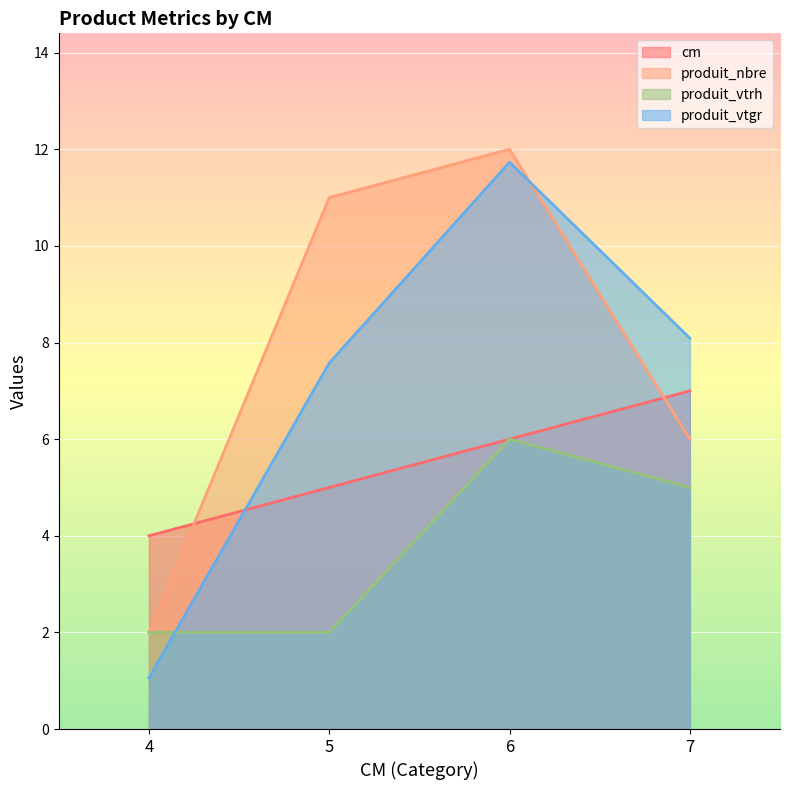

Count the number of data series in this chart.

4